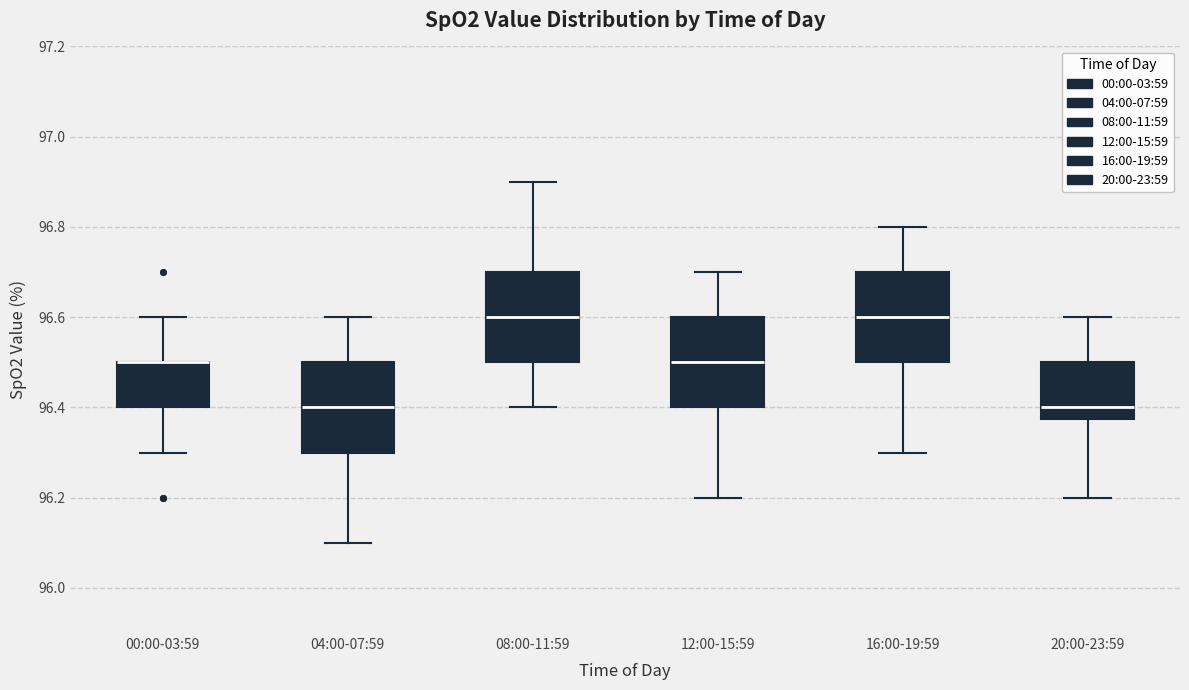

Where does the lower whisker of the box for 12:00-15:59 end on the y-axis? The values are not printed on the chart, so give them approximately, as read against the axis.

96.20